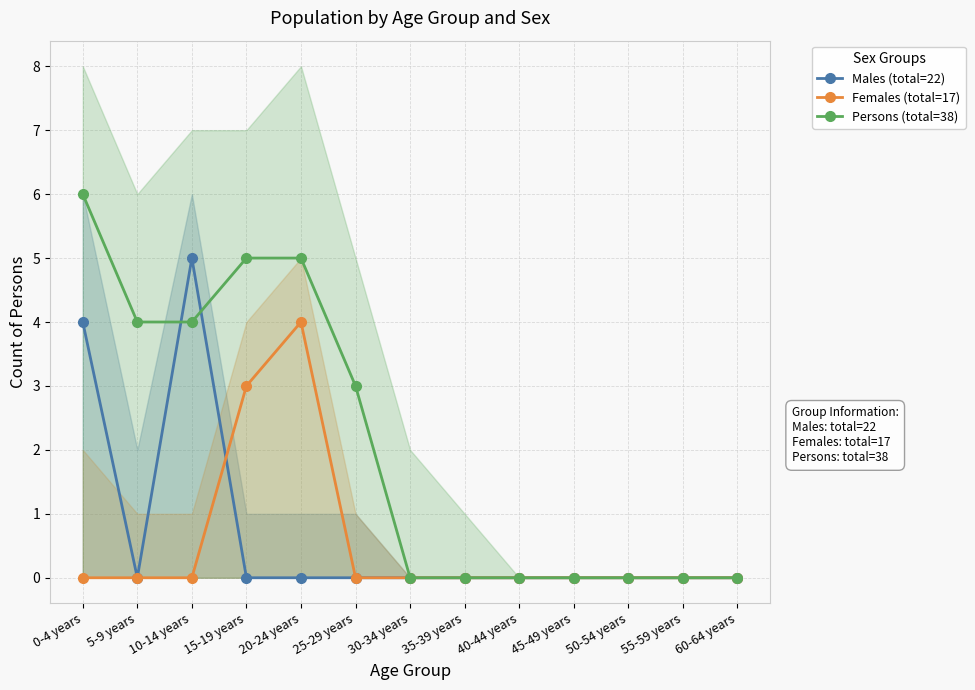

Which category has the lowest value across all series?

5-9 years